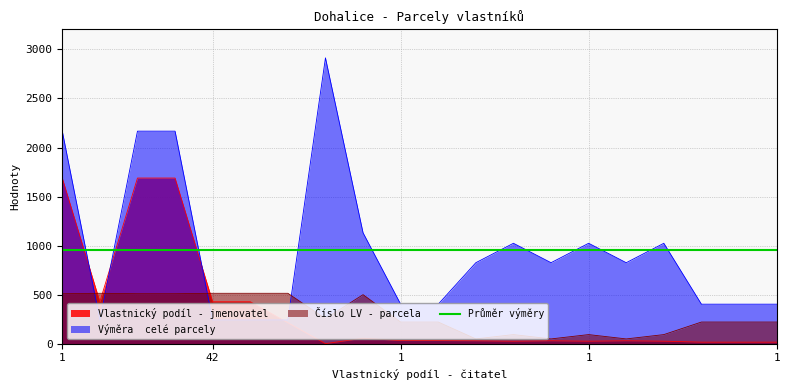

Rank the series by their maximum value, from highest to lowest.

Výměra  celé parcely, Vlastnický podíl - jmenovatel, Číslo LV - parcela